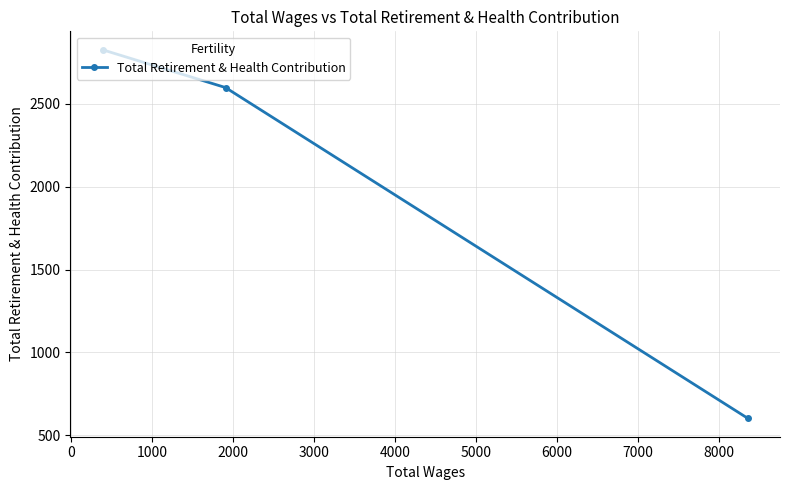

What is the greatest value displayed?

2826